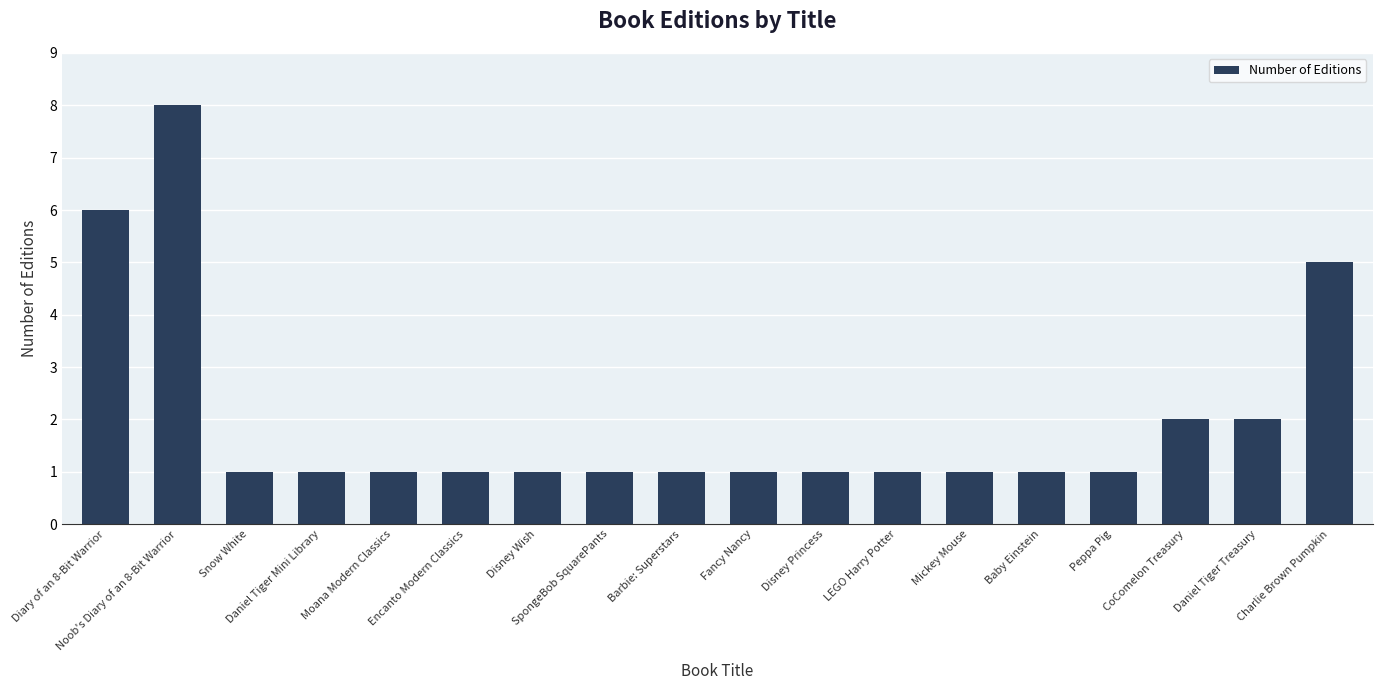

Reading right to left, extract all data points from this chart.

Charlie Brown Pumpkin=5	Daniel Tiger Treasury=2	CoComelon Treasury=2	Peppa Pig=1	Baby Einstein=1	Mickey Mouse=1	LEGO Harry Potter=1	Disney Princess=1	Fancy Nancy=1	Barbie: Superstars=1	SpongeBob SquarePants=1	Disney Wish=1	Encanto Modern Classics=1	Moana Modern Classics=1	Daniel Tiger Mini Library=1	Snow White=1	Noob's Diary of an 8-Bit Warrior=8	Diary of an 8-Bit Warrior=6